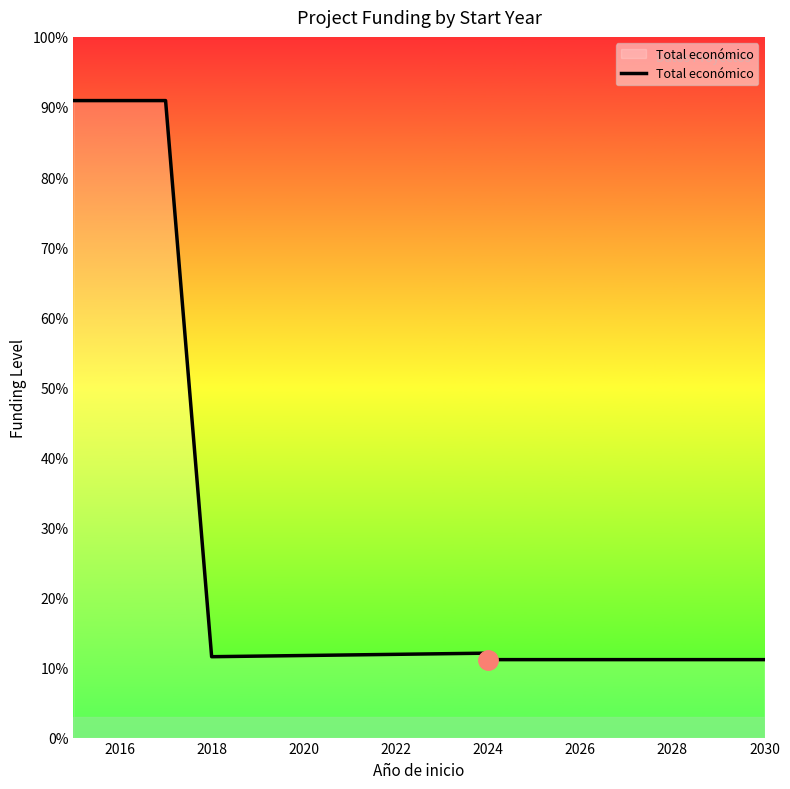

True or false: the data shows 19.0 at 2030.

False